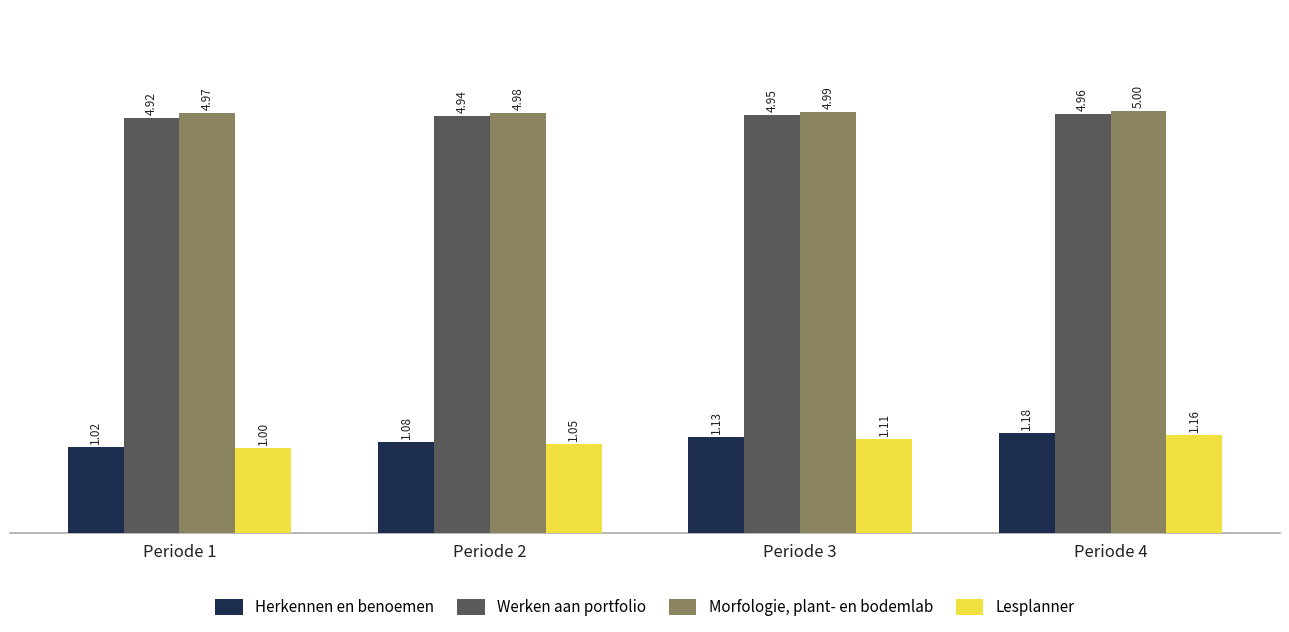

What is the value of the Morfologie, plant- en bodemlab bar at the 2nd from the left?

5.0